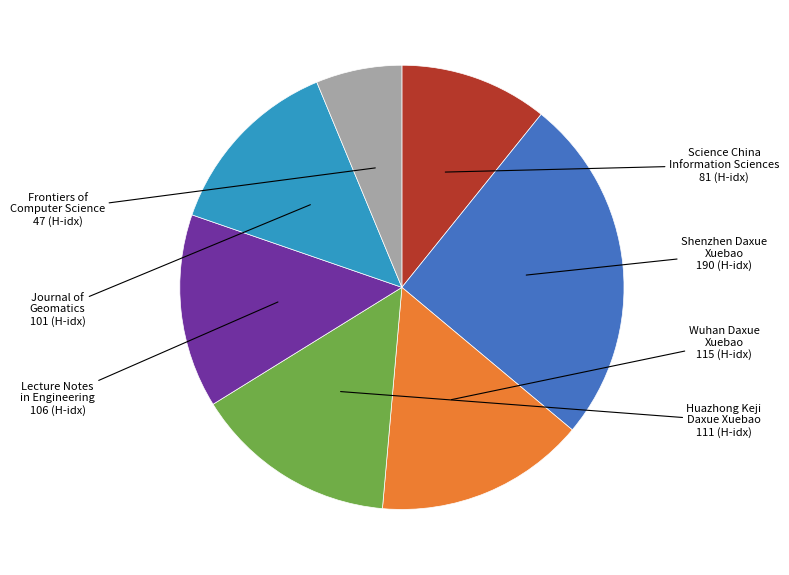

Count the number of slices in the pie.

7